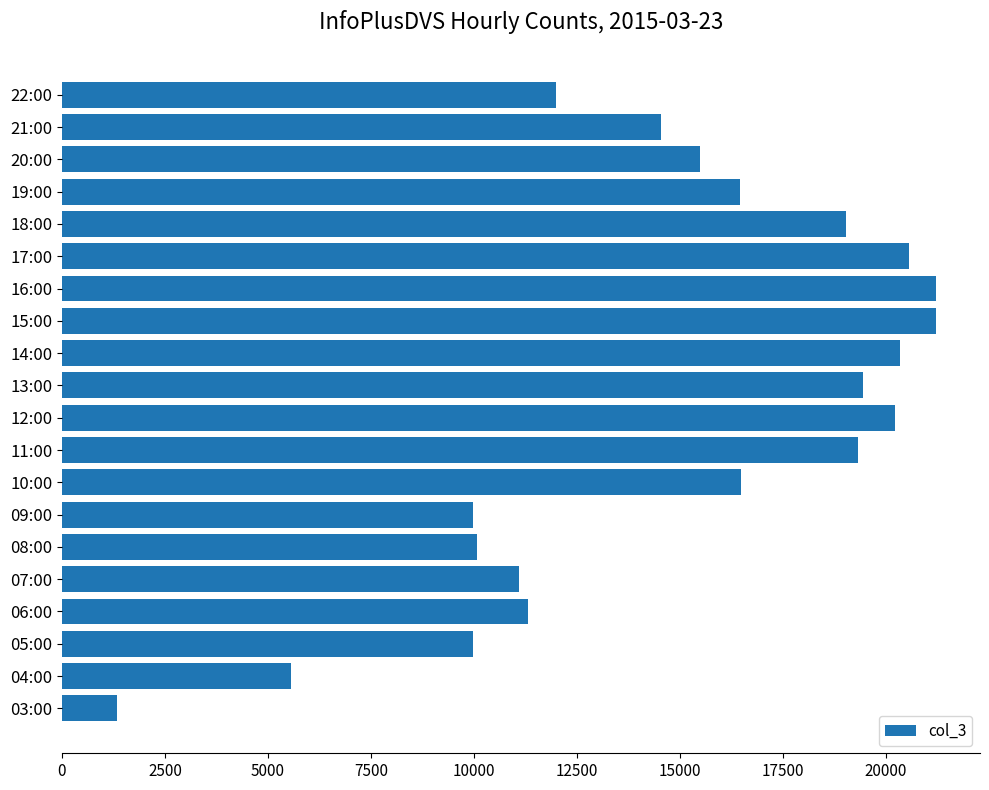

Count the number of categories in the chart.

20